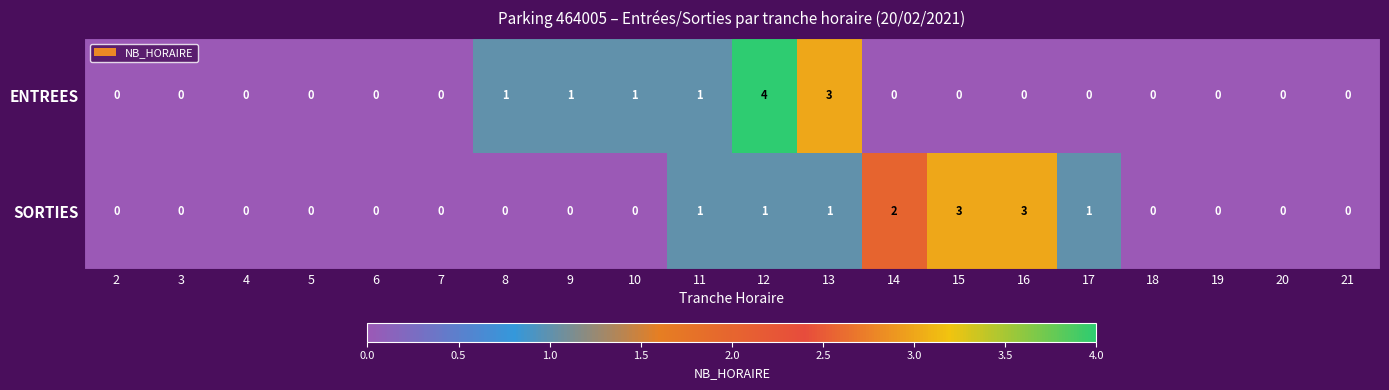

True or false: SORTIES has a value of 0 at 5.

True